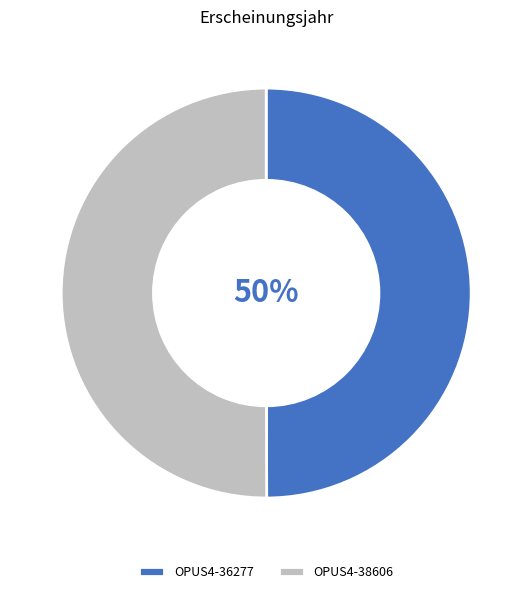

What is the ratio of the value at OPUS4-38606 to the value at OPUS4-36277?

1.0